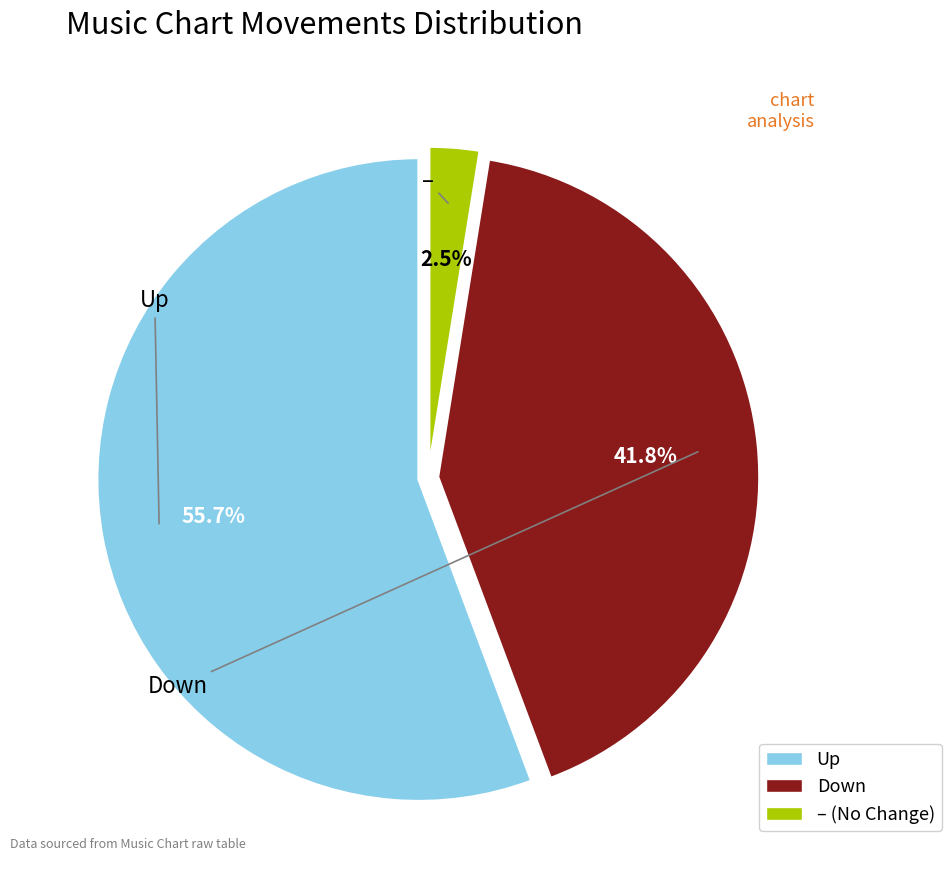

Is there a majority slice in this chart?

Yes